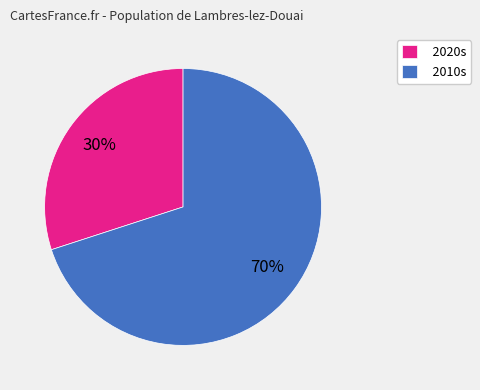

How many segments does this pie chart have?

2